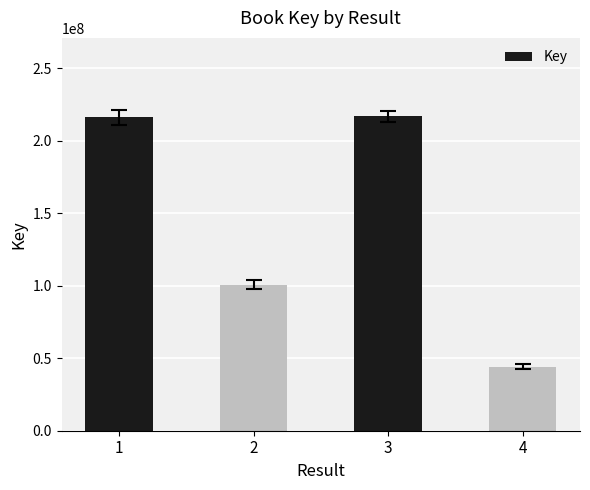

What is the change in value from 3 to 4?

-172587022